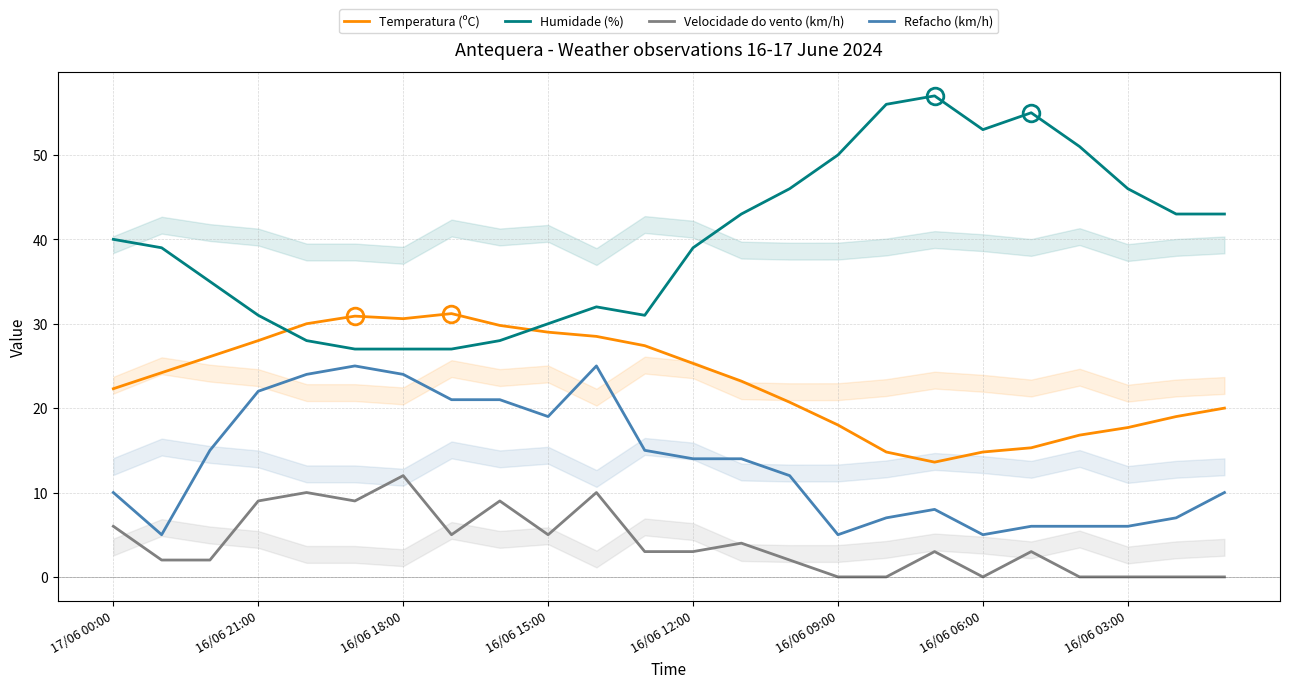

Which series ends up on top after the final intersection of Humidade (%) and Temperatura (ºC)?

Humidade (%)